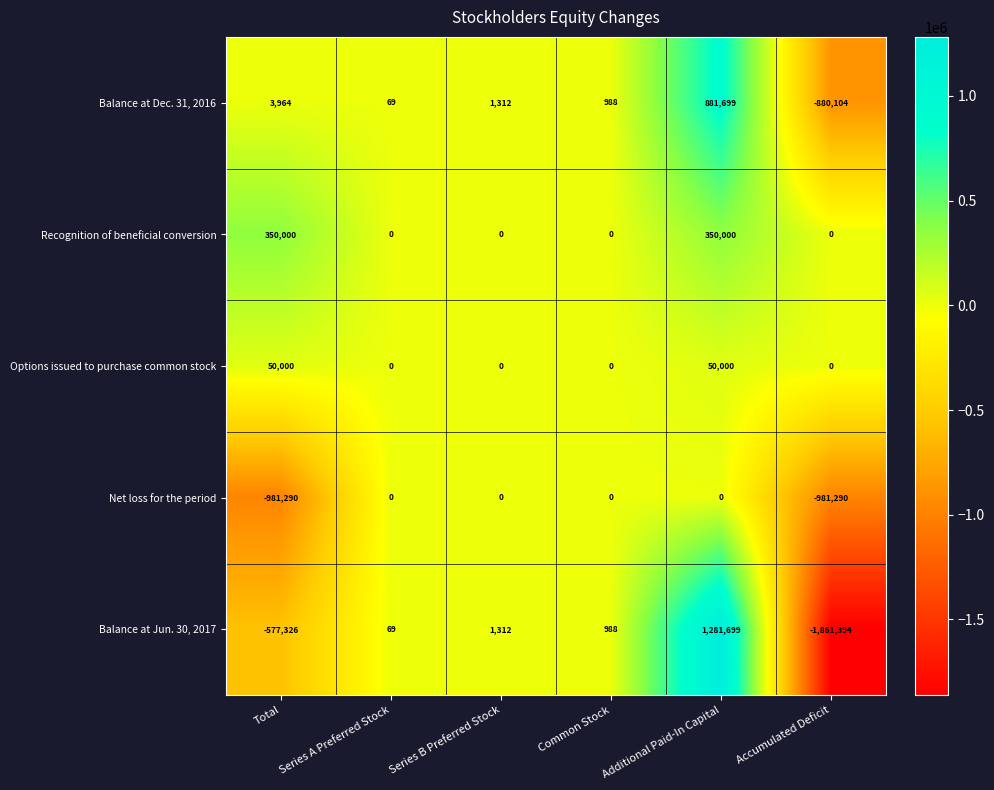

Which series changed the most between Series A Preferred Stock and Accumulated Deficit?

Balance at Jun. 30, 2017